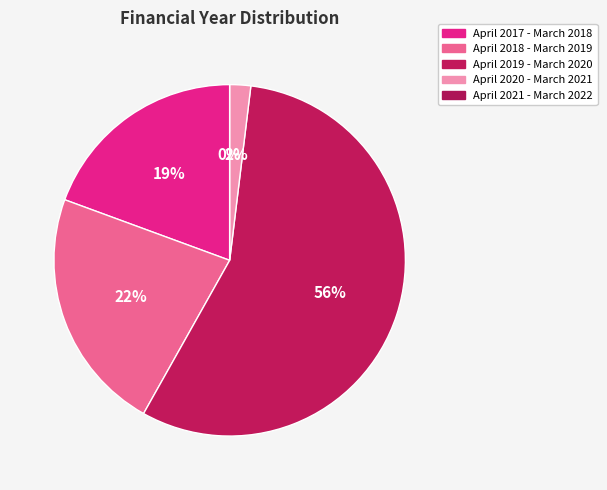

What is the change in value from April 2019 - March 2020 to April 2020 - March 2021?

-11239093